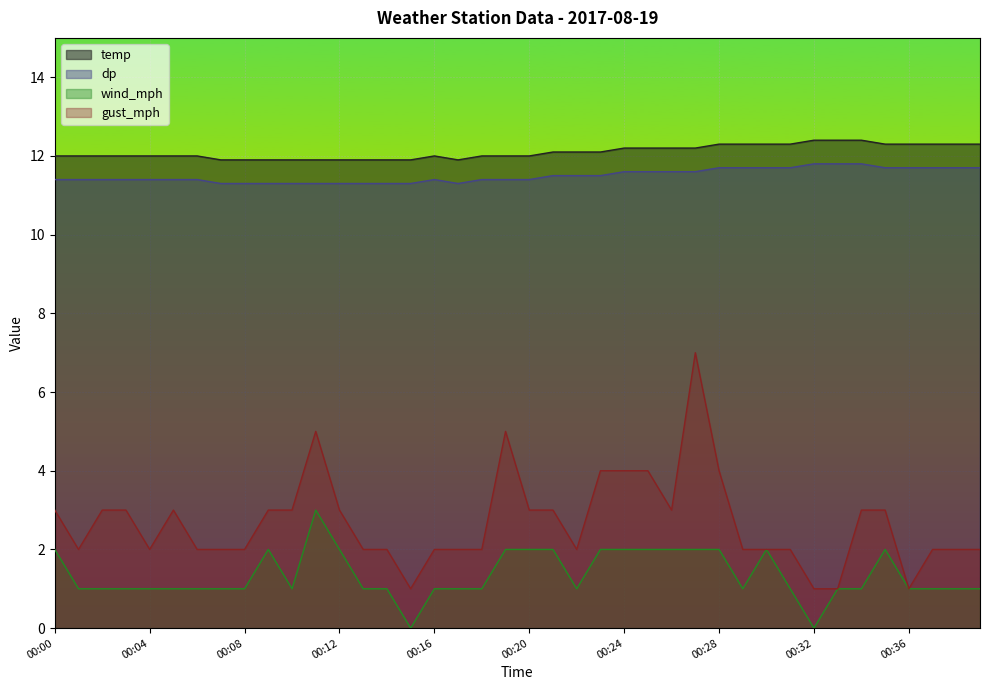

Reading left to right, list all the values displayed in this chart.

temp: 12.0	12.0	12.0	12.0	12.0	12.0	12.0	11.9	11.9	11.9	11.9	11.9	11.9	11.9	11.9	11.9	12.0	11.9	12.0	12.0	12.0	12.1	12.1	12.1	12.2	12.2	12.2	12.2	12.3	12.3	12.3	12.3	12.4	12.4	12.4	12.3	12.3	12.3	12.3	12.3
dp: 11.4	11.4	11.4	11.4	11.4	11.4	11.4	11.3	11.3	11.3	11.3	11.3	11.3	11.3	11.3	11.3	11.4	11.3	11.4	11.4	11.4	11.5	11.5	11.5	11.6	11.6	11.6	11.6	11.7	11.7	11.7	11.7	11.8	11.8	11.8	11.7	11.7	11.7	11.7	11.7
wind_mph: 2.0	1.0	1.0	1.0	1.0	1.0	1.0	1.0	1.0	2.0	1.0	3.0	2.0	1.0	1.0	0.0	1.0	1.0	1.0	2.0	2.0	2.0	1.0	2.0	2.0	2.0	2.0	2.0	2.0	1.0	2.0	1.0	0.0	1.0	1.0	2.0	1.0	1.0	1.0	1.0
gust_mph: 3.0	2.0	3.0	3.0	2.0	3.0	2.0	2.0	2.0	3.0	3.0	5.0	3.0	2.0	2.0	1.0	2.0	2.0	2.0	5.0	3.0	3.0	2.0	4.0	4.0	4.0	3.0	7.0	4.0	2.0	2.0	2.0	1.0	1.0	3.0	3.0	1.0	2.0	2.0	2.0